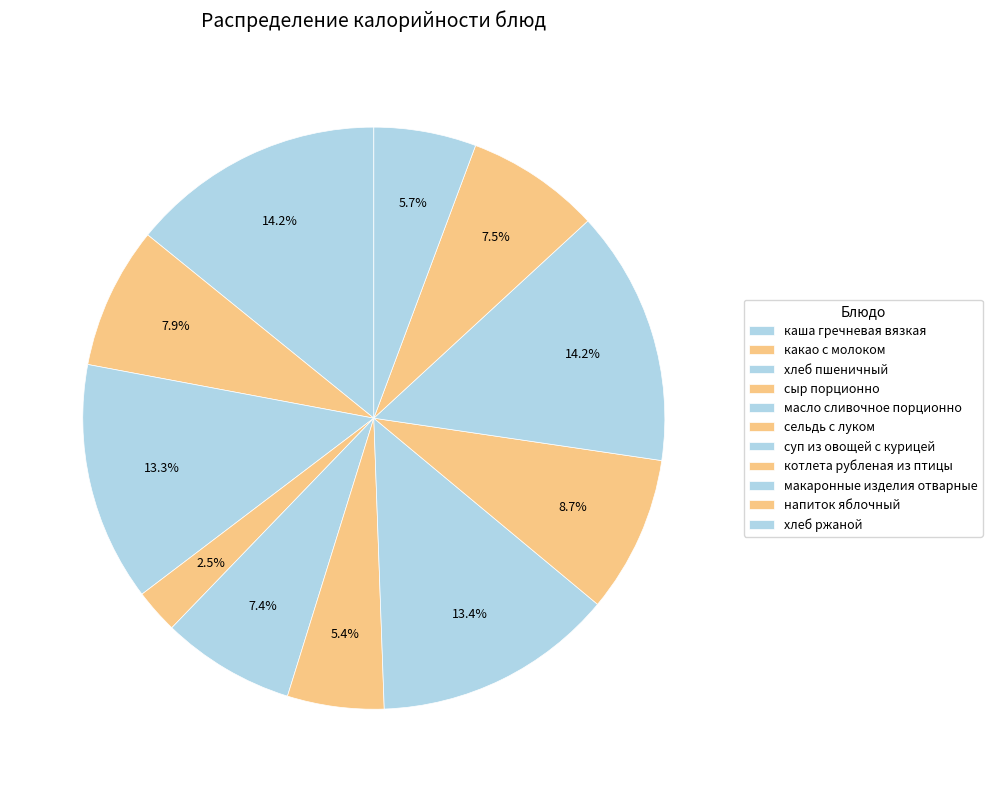

To the nearest percent, what is the average slice percentage?

9%